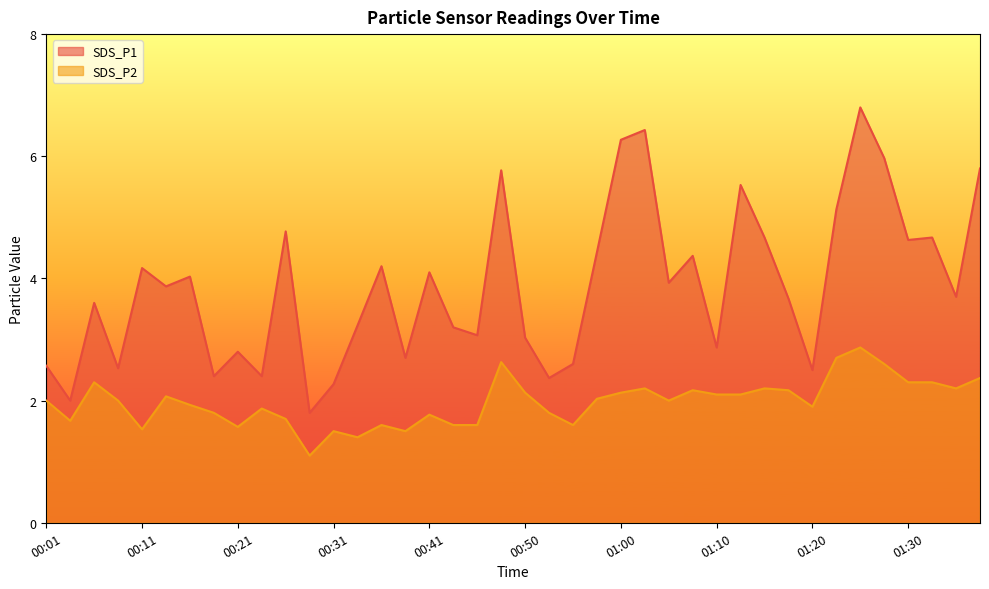

True or false: SDS_P2 and SDS_P1 intersect in this chart.

False